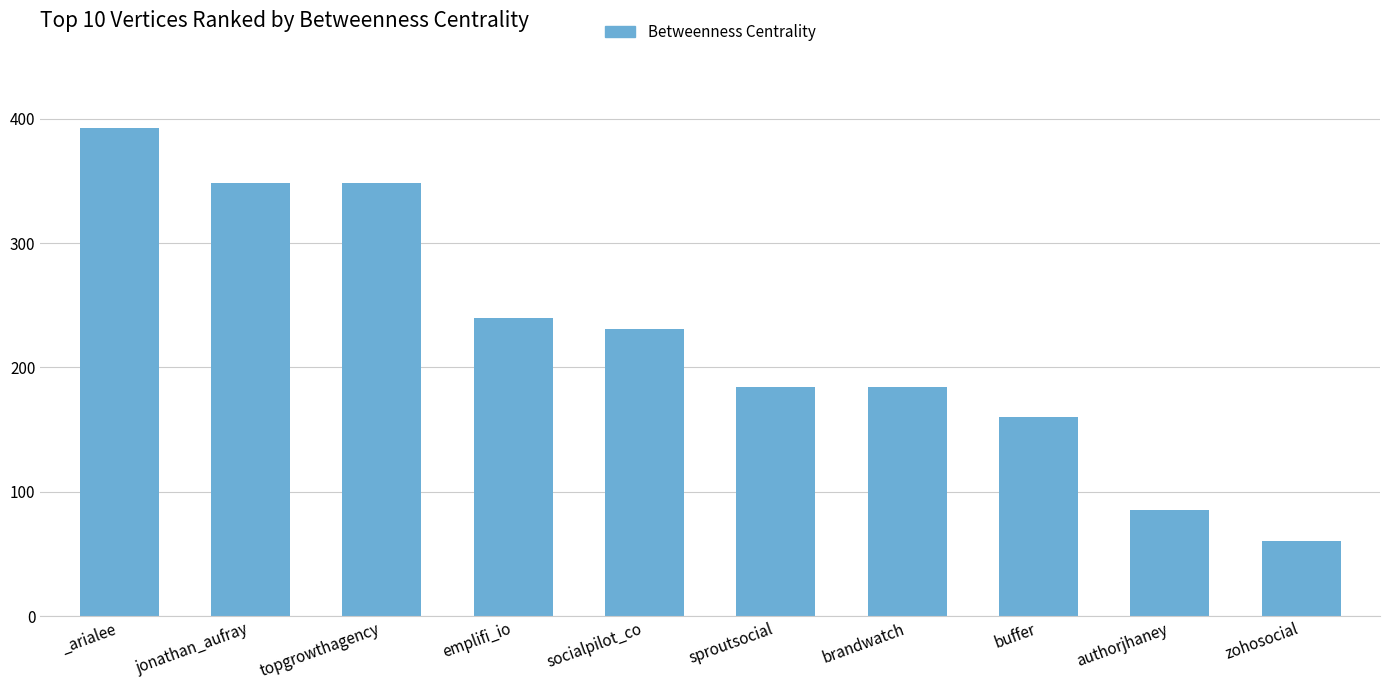

What is the smallest value displayed?

60.2